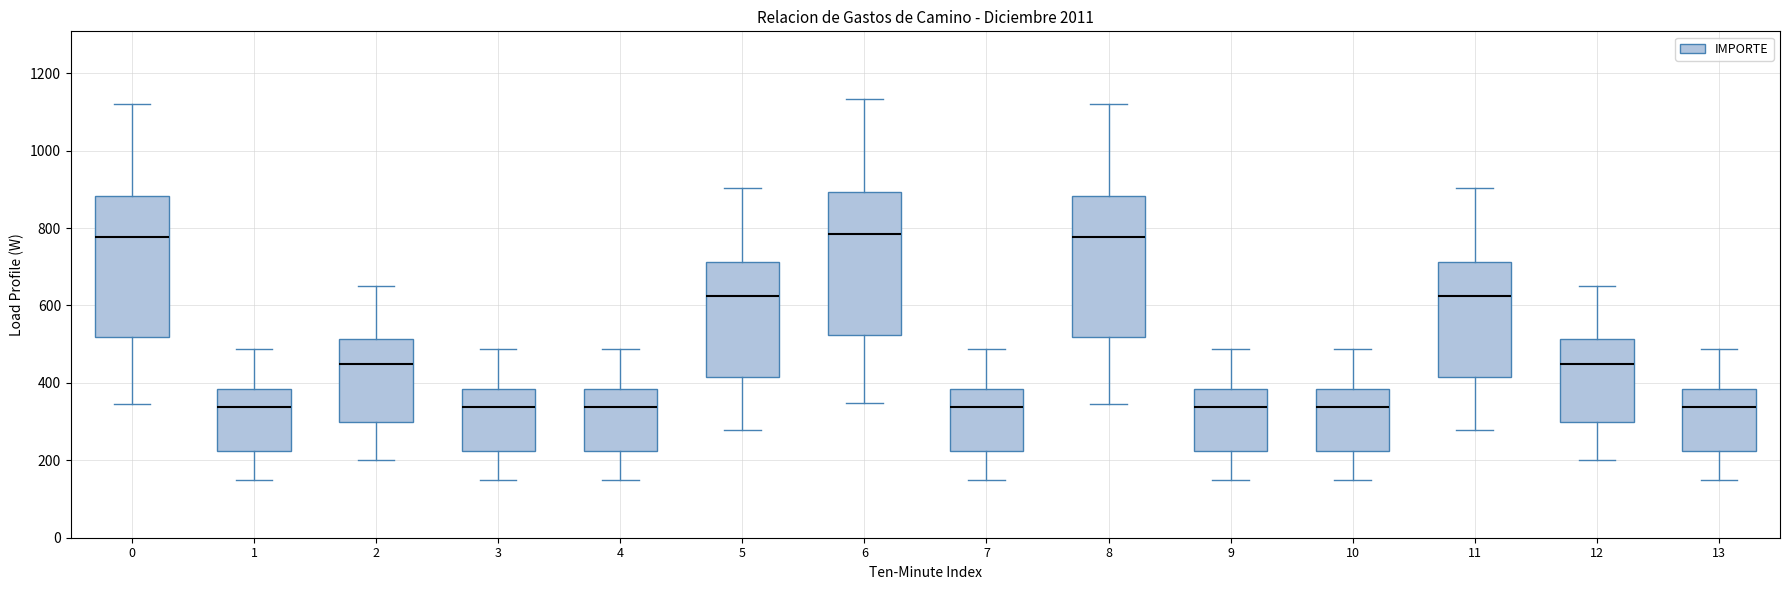

Reading left to right, read every box against the y-axis: the position of its median line, the range the box covers, and the ends of its whiskers. The values are not printed on the chart, so give them approximately, as read against the axis.

0: median 780, box 520 to 880, whiskers 340 to 1120
1: median 340, box 220 to 380, whiskers 160 to 480
2: median 460, box 300 to 520, whiskers 200 to 660
3: median 340, box 220 to 380, whiskers 160 to 480
4: median 340, box 220 to 380, whiskers 160 to 480
5: median 620, box 420 to 720, whiskers 280 to 900
6: median 780, box 520 to 900, whiskers 340 to 1140
7: median 340, box 220 to 380, whiskers 160 to 480
8: median 780, box 520 to 880, whiskers 340 to 1120
9: median 340, box 220 to 380, whiskers 160 to 480
10: median 340, box 220 to 380, whiskers 160 to 480
11: median 620, box 420 to 720, whiskers 280 to 900
12: median 460, box 300 to 520, whiskers 200 to 660
13: median 340, box 220 to 380, whiskers 160 to 480